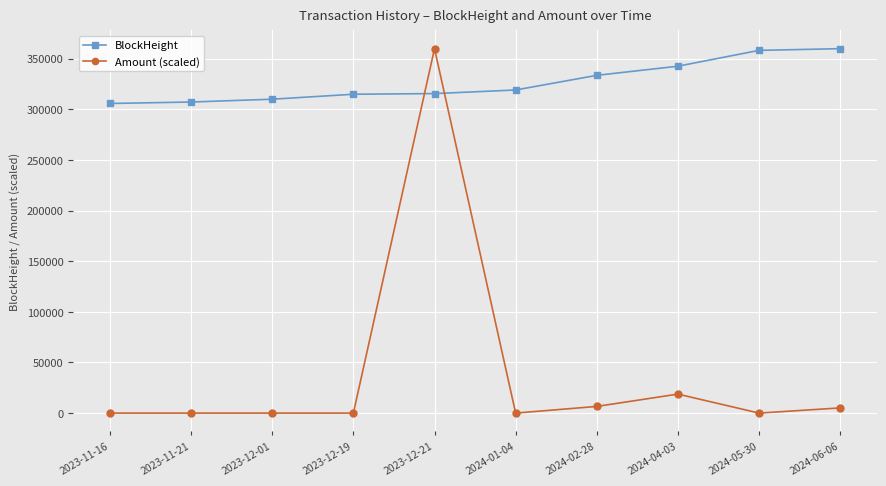

True or false: BlockHeight has more than 2 points higher than both neighbors.

False